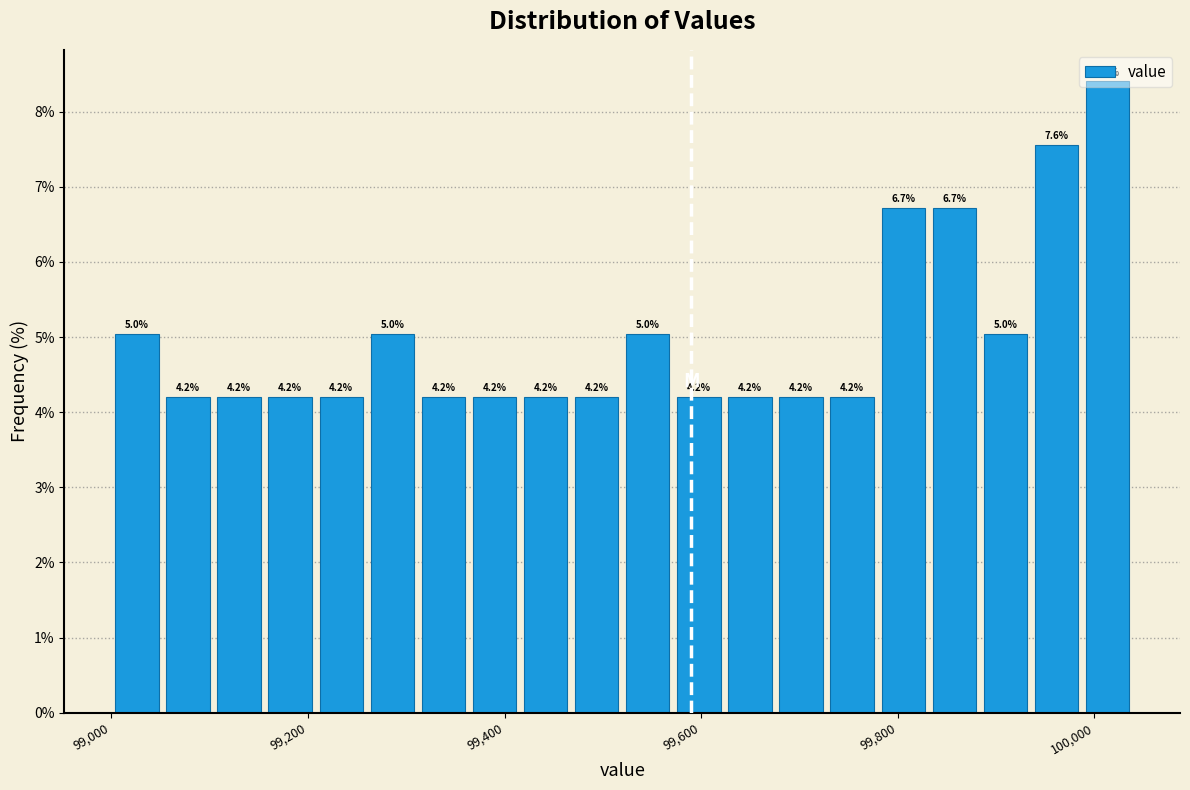

Read against the x-axis, roughly where is the centre of the tallest bar?

100020